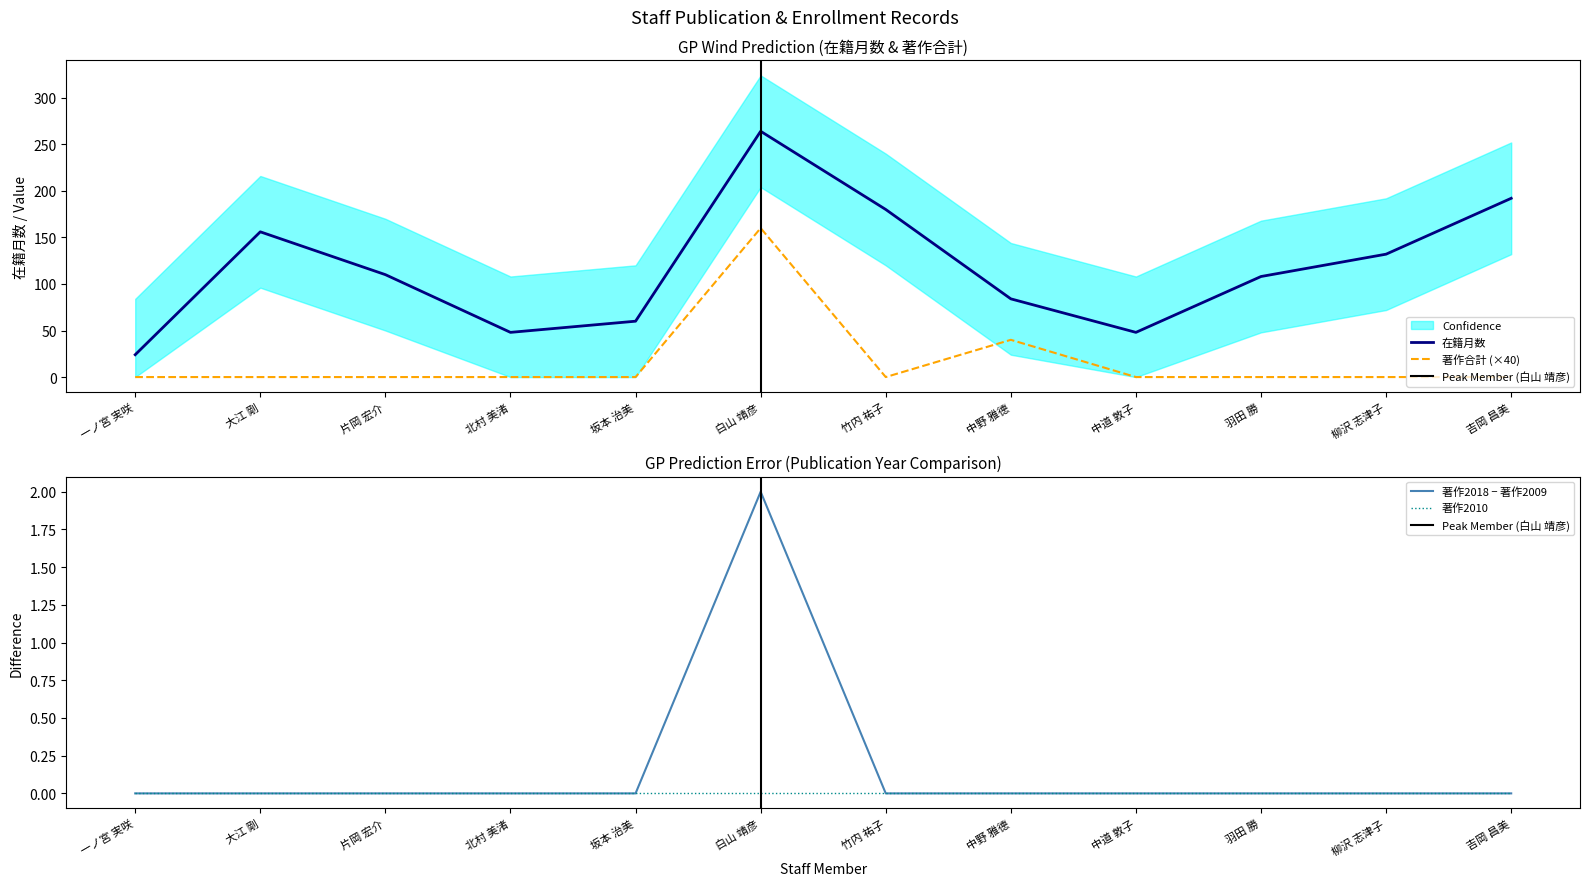

Where does the 在籍月数 series first go above 110?

大江 剛